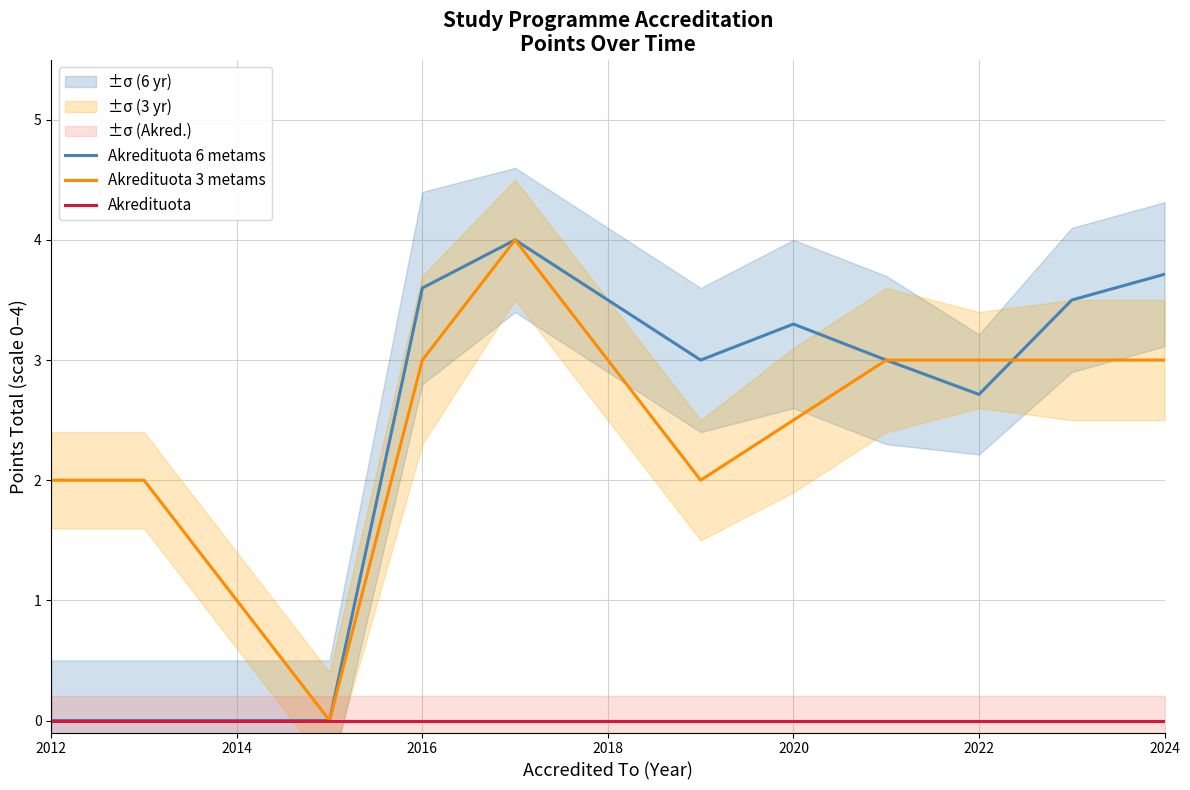

True or false: Akredituota 6 metams has a value of 3.6 at 2016.

True